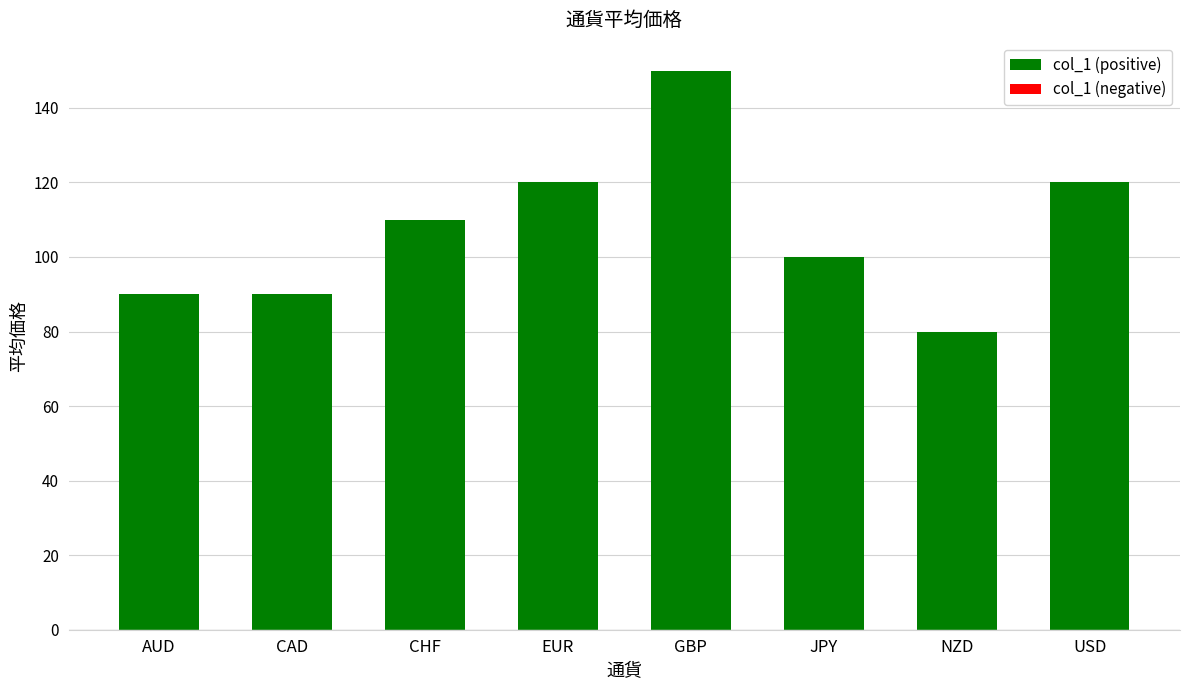

What is the label of the 5th bar from the right?

EUR